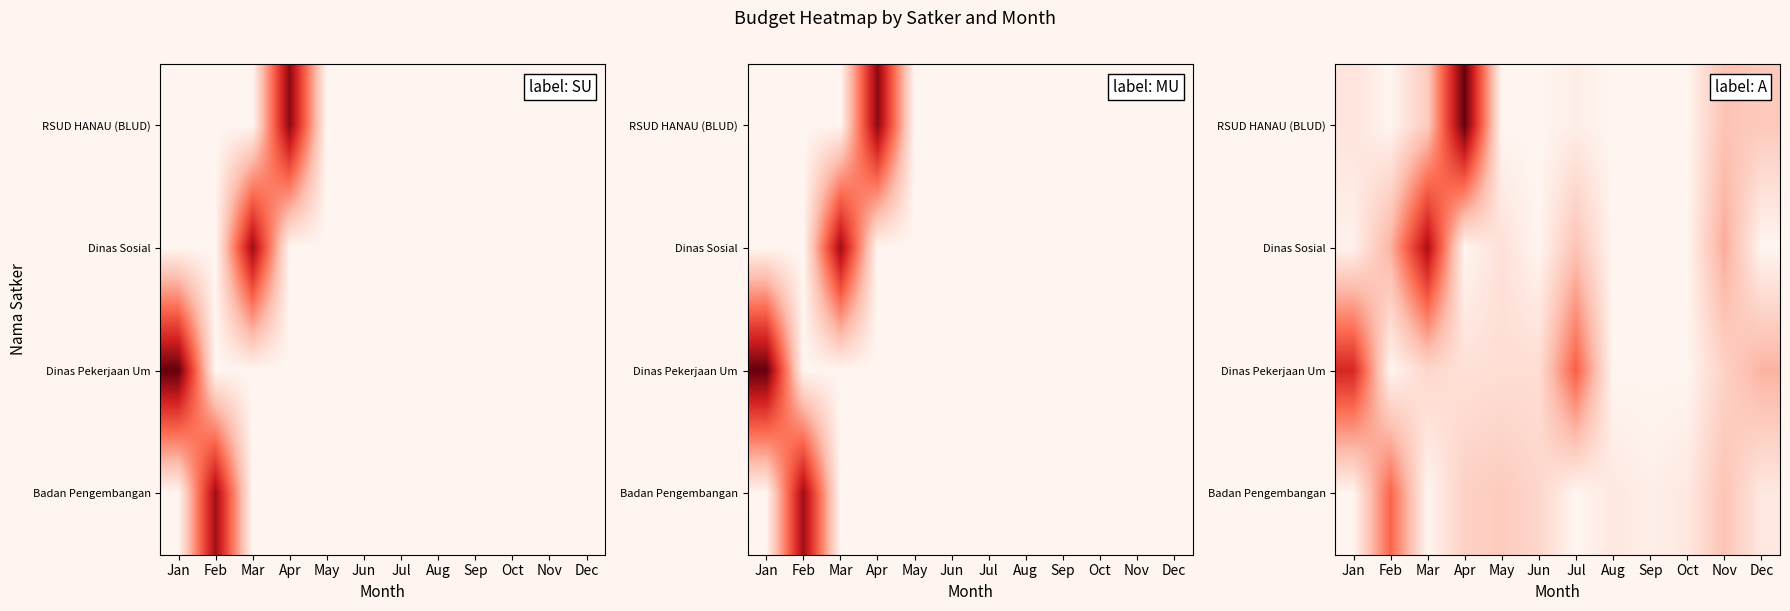

How many distinct data groups are displayed?

4